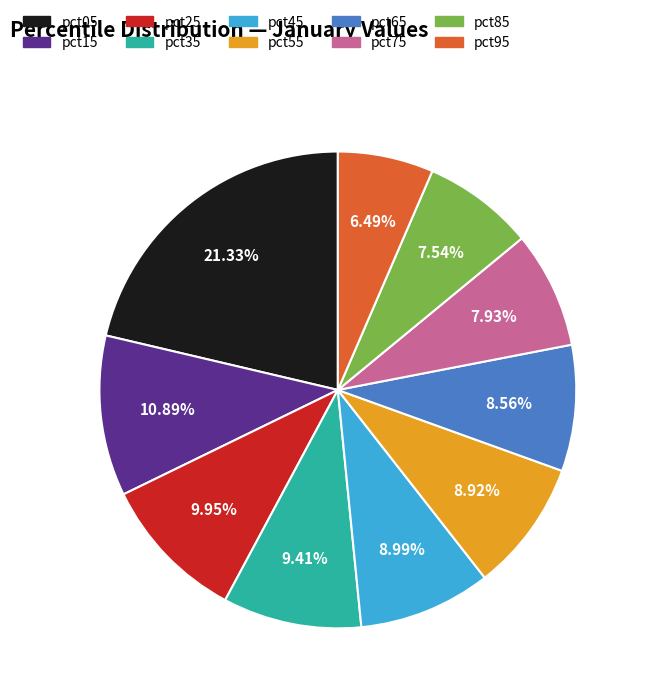

To the nearest percent, what is the combined percentage of pct65 and pct05?

30%